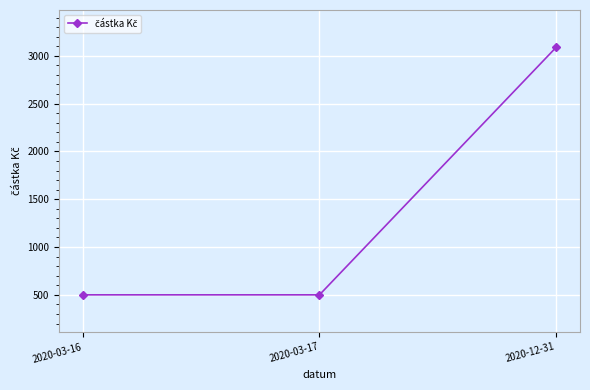

Does the chart have visible grid lines?

Yes